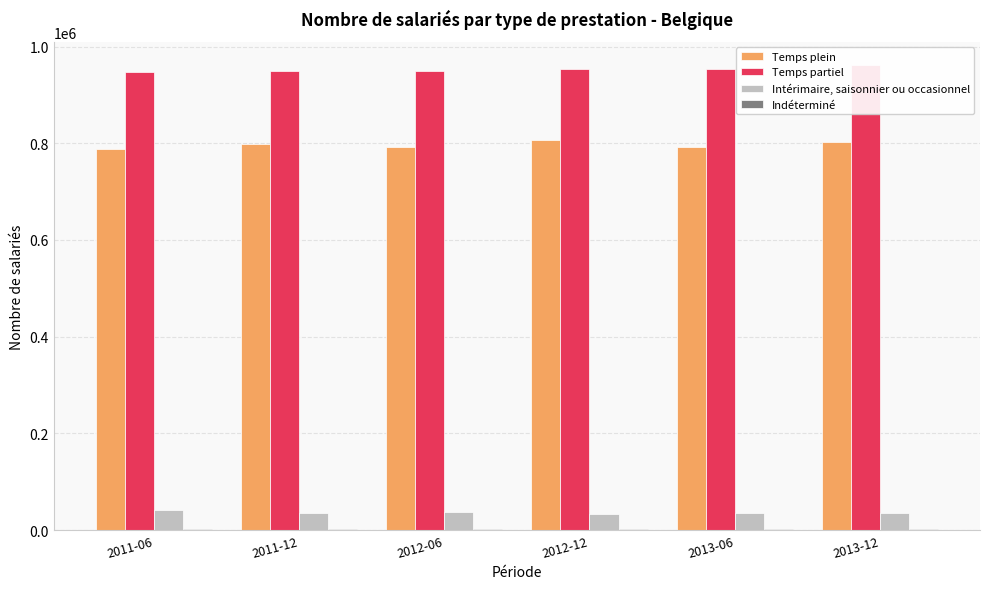

What is the greatest value displayed?

961897